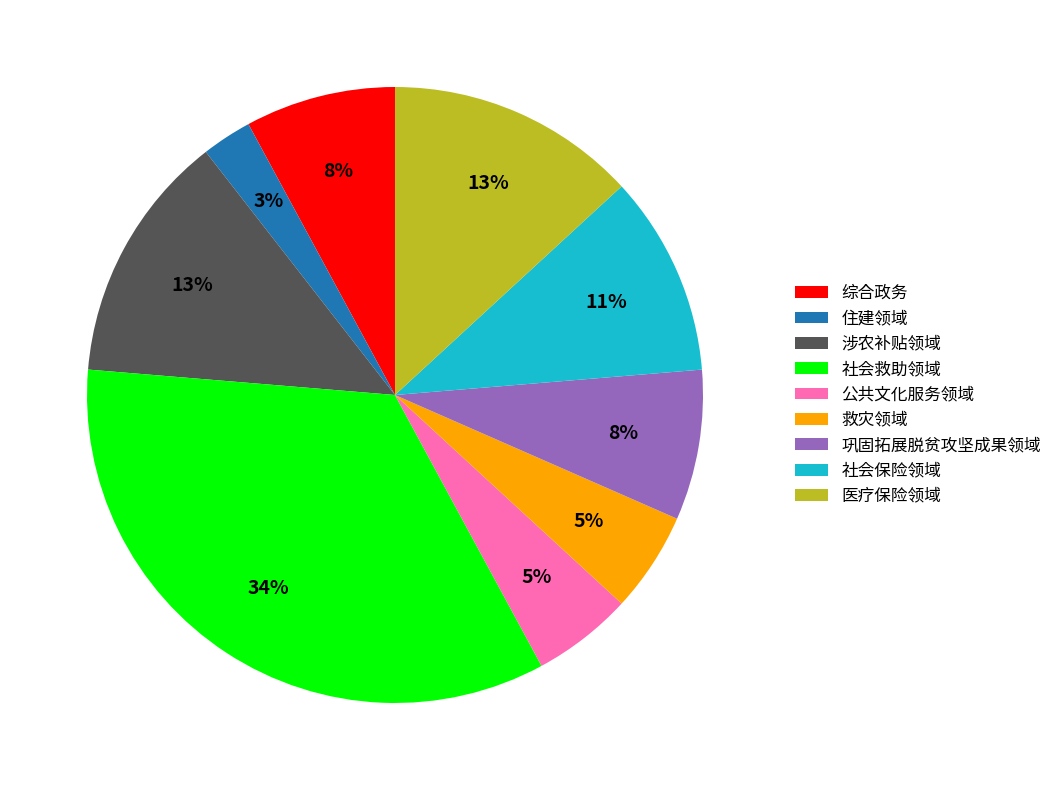

Is the sum of 社会保险领域 and 综合政务 greater than half?

No